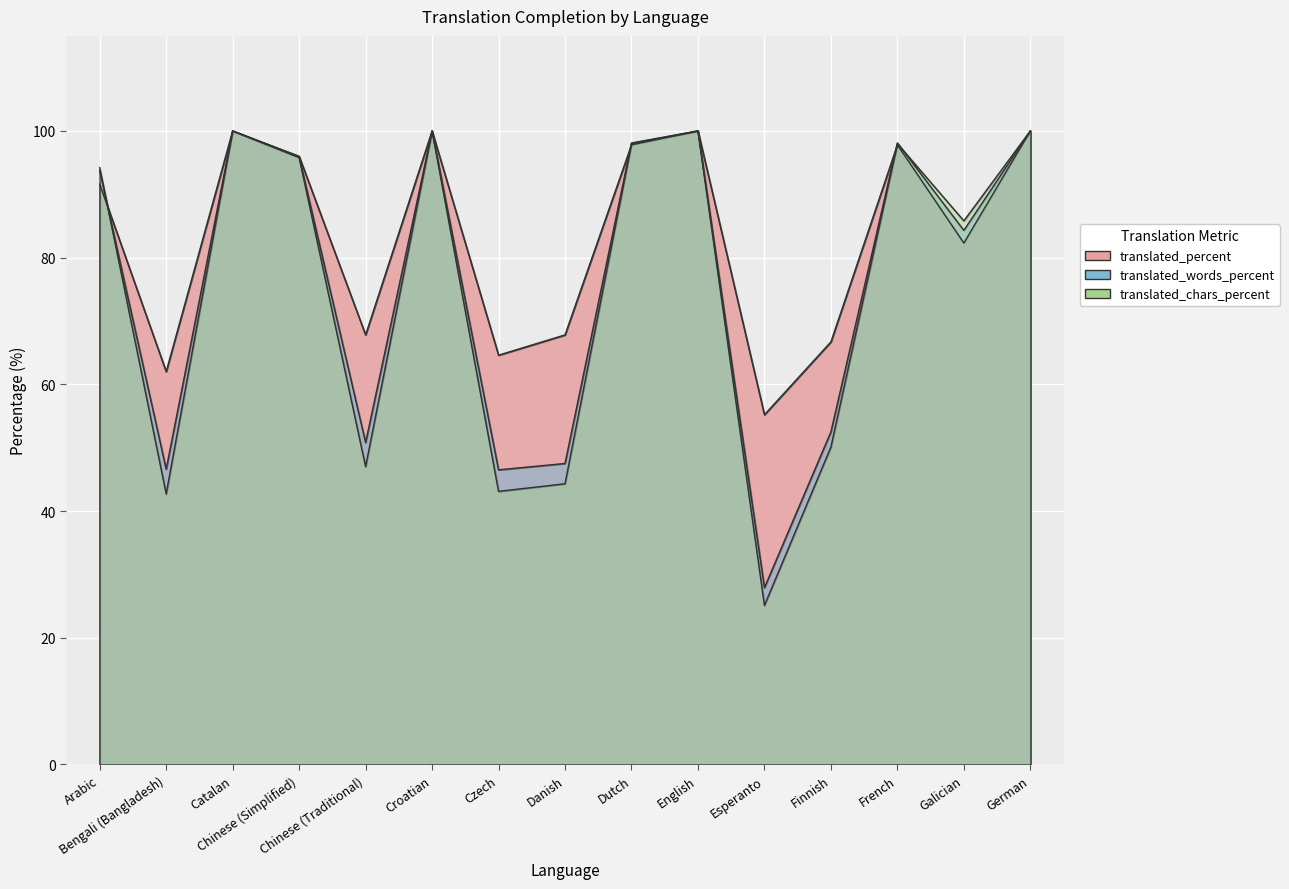

Between Chinese (Simplified) and French, which is larger?

French